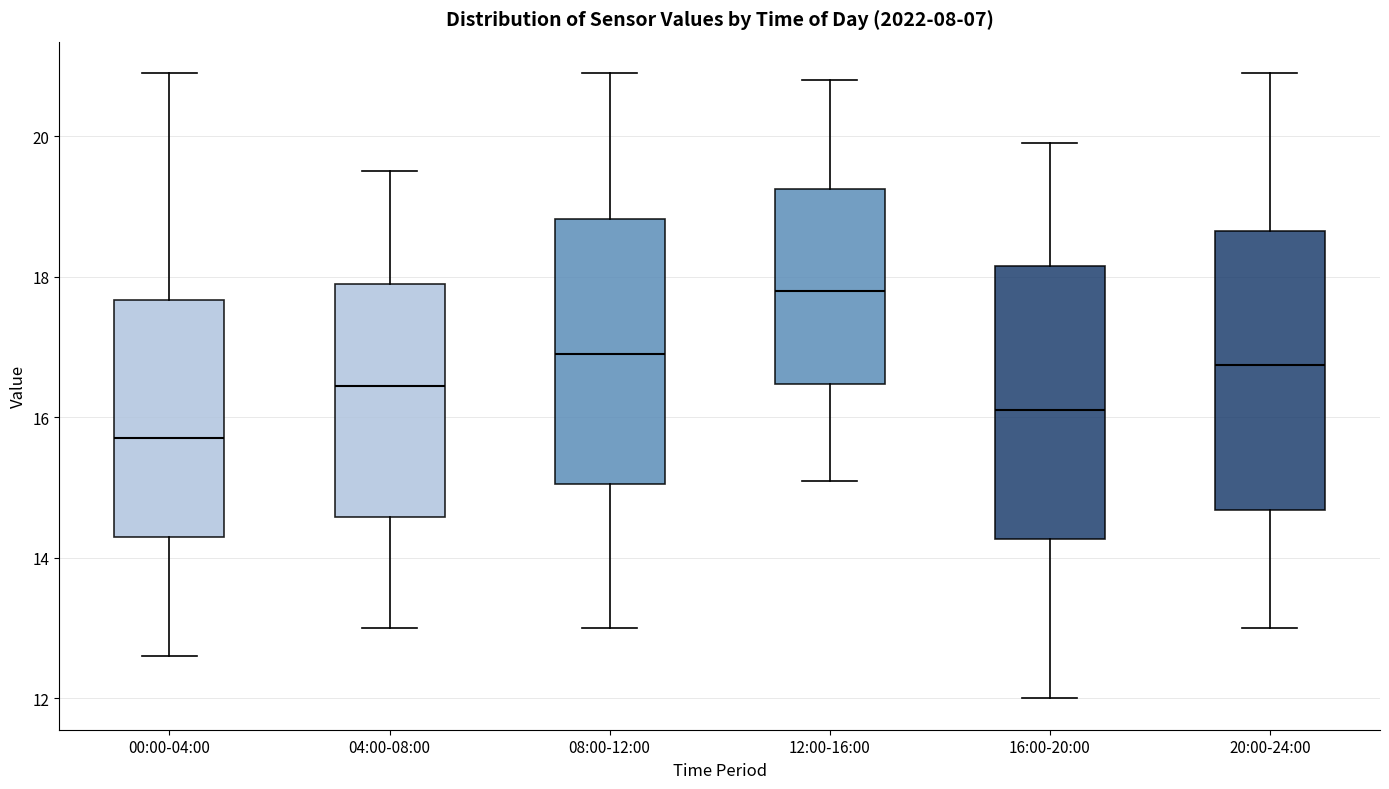

Reading left to right, transcribe this box plot: for each box, give where its median line is, the range the box spans, and where its two whiskers end, as read against the y-axis. The values are not printed on the chart, so give them approximately, as read against the axis.

00:00-04:00: median 15.8, box 14.4 to 17.6, whiskers 12.6 to 21.0
04:00-08:00: median 16.4, box 14.6 to 18.0, whiskers 13.0 to 19.6
08:00-12:00: median 17.0, box 15.0 to 18.8, whiskers 13.0 to 21.0
12:00-16:00: median 17.8, box 16.4 to 19.2, whiskers 15.2 to 20.8
16:00-20:00: median 16.2, box 14.2 to 18.2, whiskers 12.0 to 20.0
20:00-24:00: median 16.8, box 14.6 to 18.6, whiskers 13.0 to 21.0